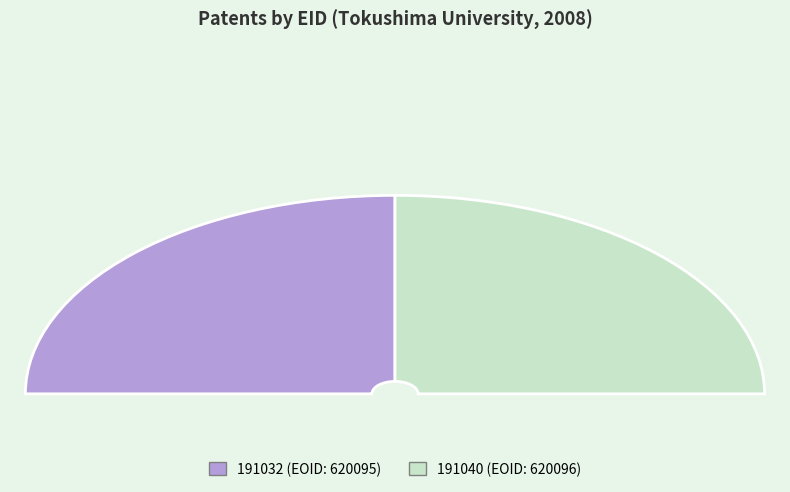

To the nearest percent, what portion does 191032 represent?

50%